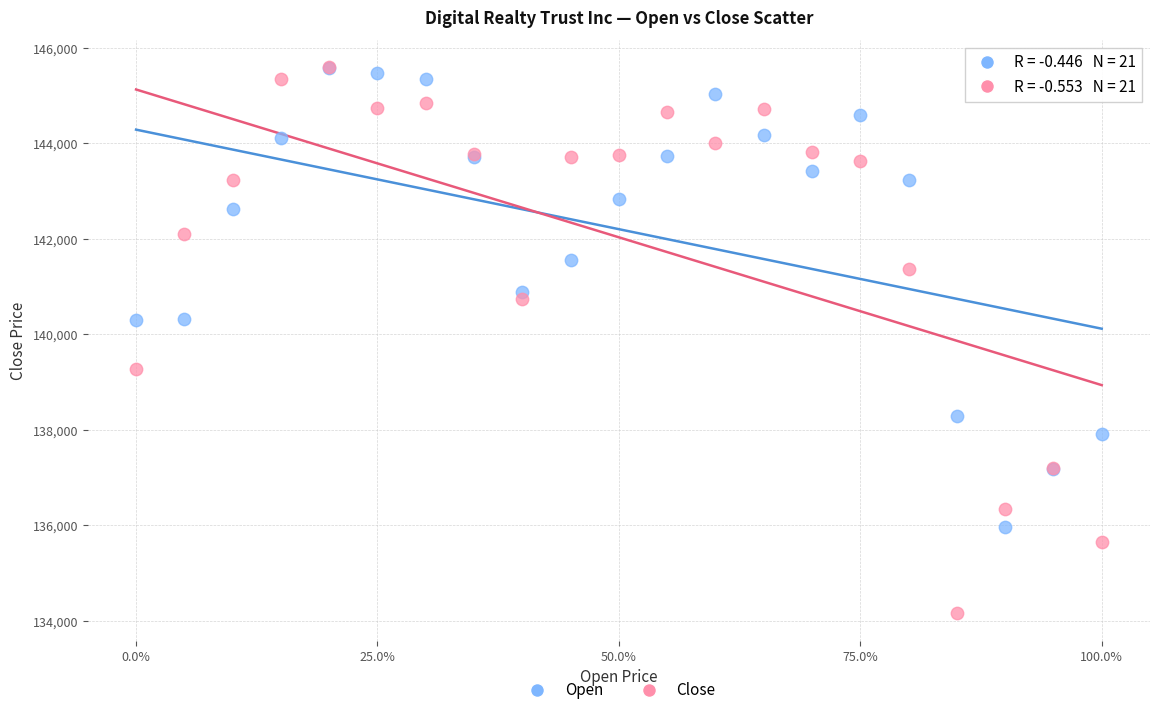

What are all the series names shown in the legend?

Open, Close